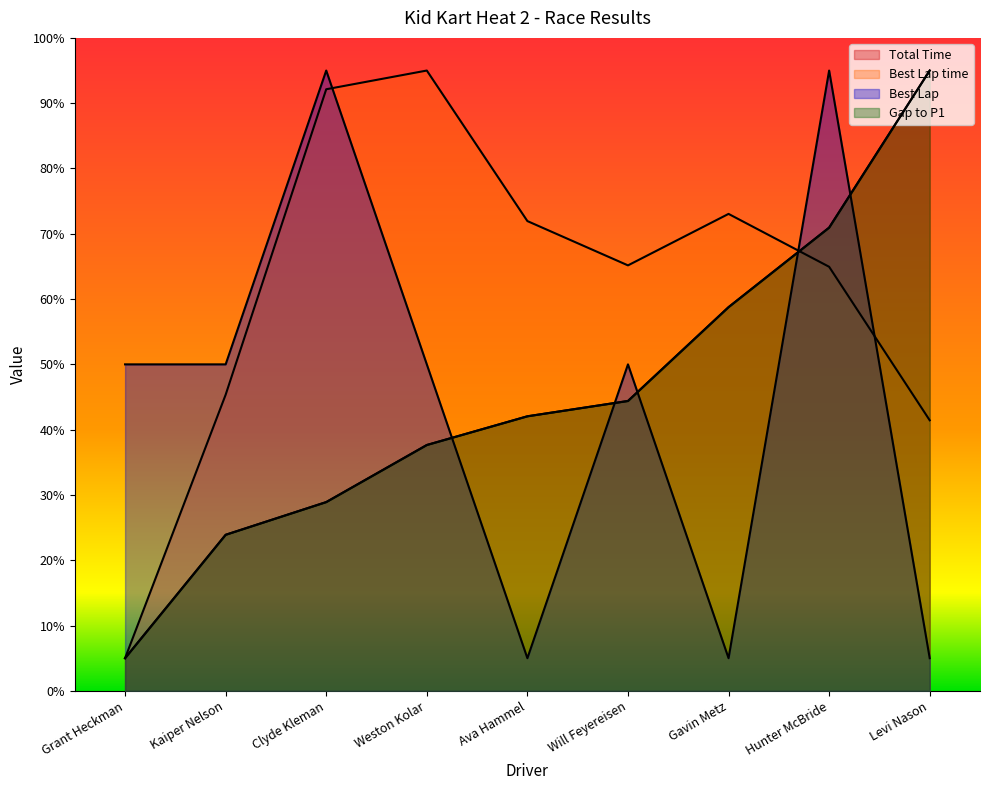

What is the label of the 3rd point from the left?

Clyde Kleman